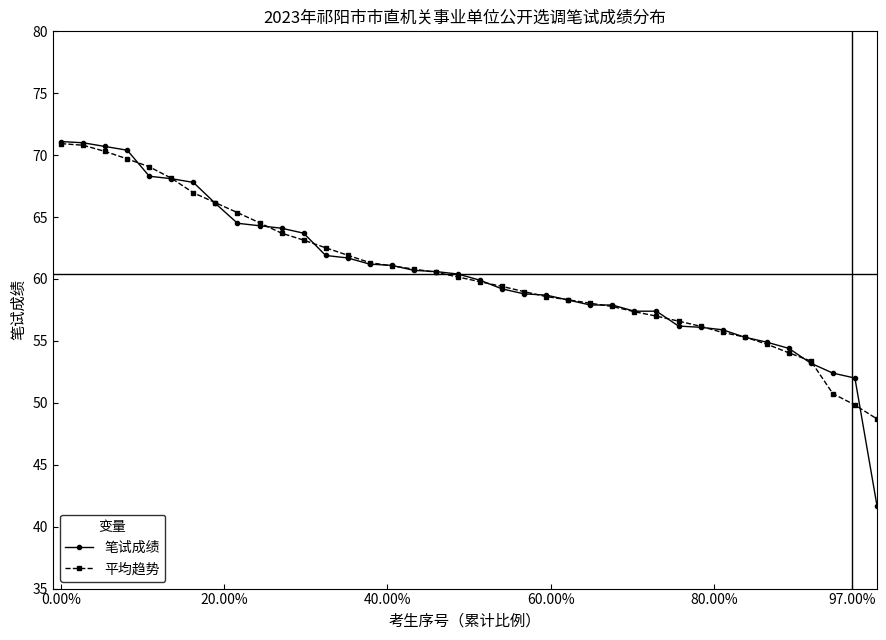

What is the maximum value shown in the chart?

71.1